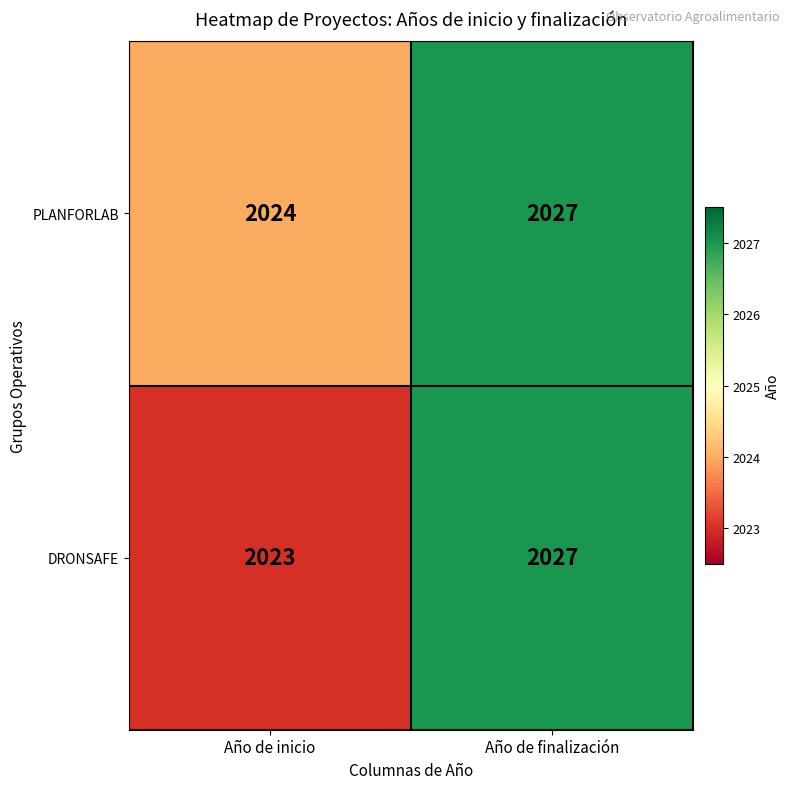

Reading left to right, what are all the values shown in this chart?

PLANFORLAB: Año de inicio=2024	Año de finalización=2027
DRONSAFE: Año de inicio=2023	Año de finalización=2027